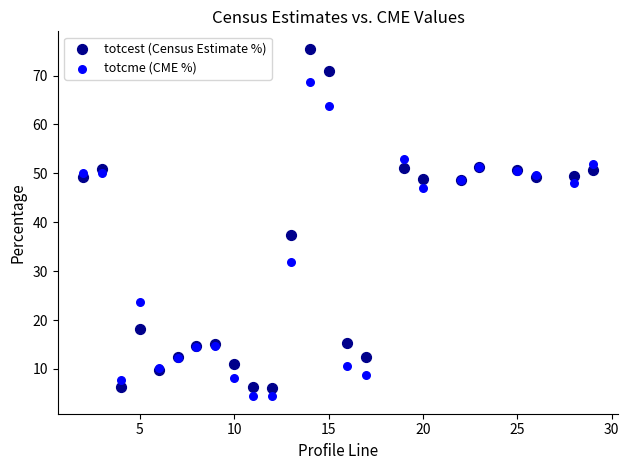

Across all series, what Y value is closest to 39?

37.3